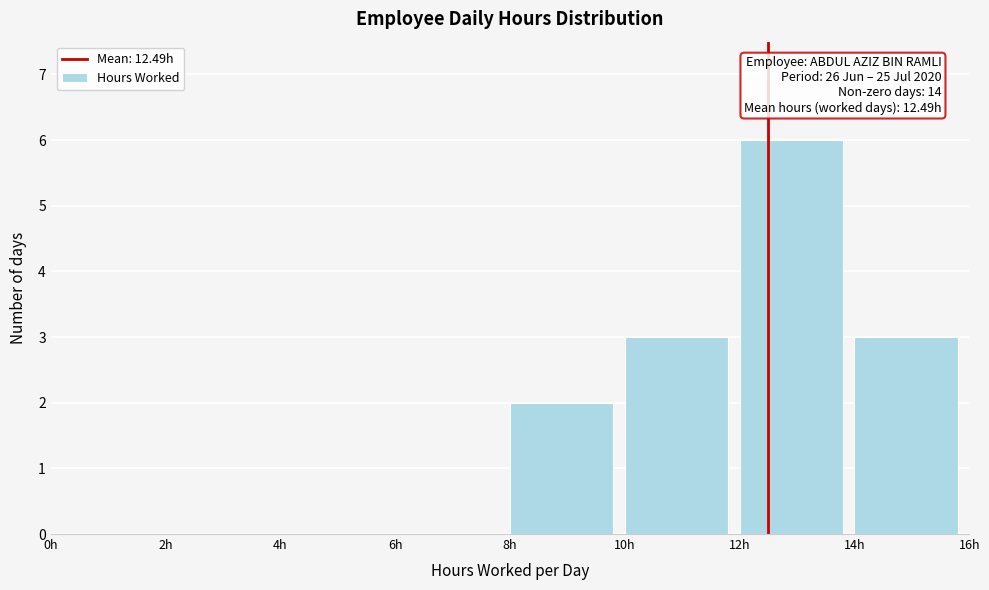

Over which range of the x-axis is the bar tallest?

12 to 14